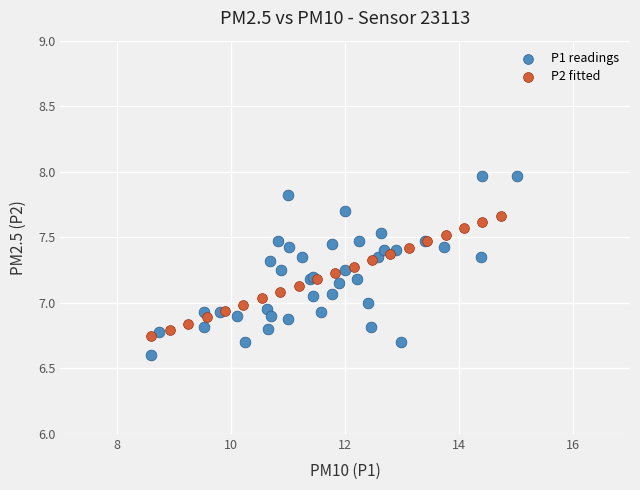

Which series reaches the maximum Y coordinate?

P1 readings